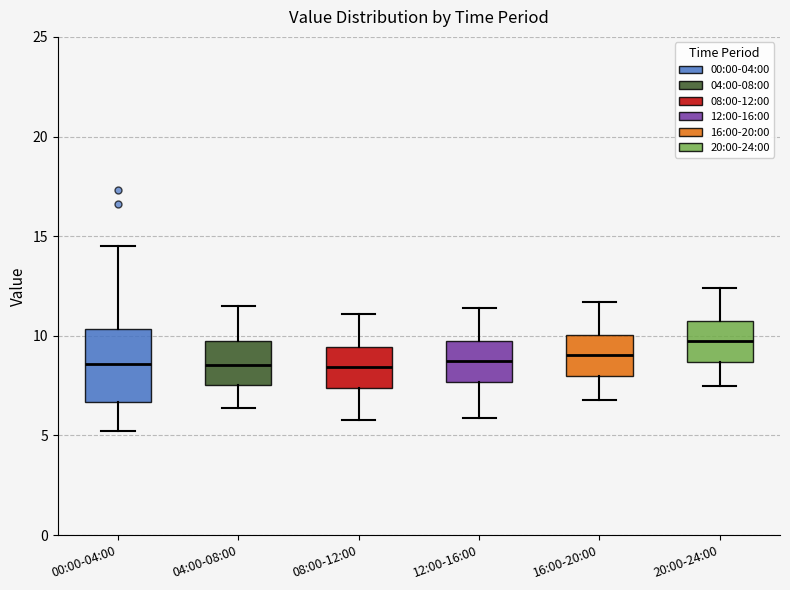

Reading left to right, read every box against the y-axis: the position of its median line, the range the box covers, and the ends of its whiskers. The values are not printed on the chart, so give them approximately, as read against the axis.

00:00-04:00: median 8.5, box 6.5 to 10.5, whiskers 5.0 to 14.5
04:00-08:00: median 8.5, box 7.5 to 9.5, whiskers 6.5 to 11.5
08:00-12:00: median 8.5, box 7.5 to 9.5, whiskers 6.0 to 11.0
12:00-16:00: median 9.0, box 7.5 to 10.0, whiskers 6.0 to 11.5
16:00-20:00: median 9.0, box 8.0 to 10.0, whiskers 7.0 to 11.5
20:00-24:00: median 10.0, box 8.5 to 11.0, whiskers 7.5 to 12.5